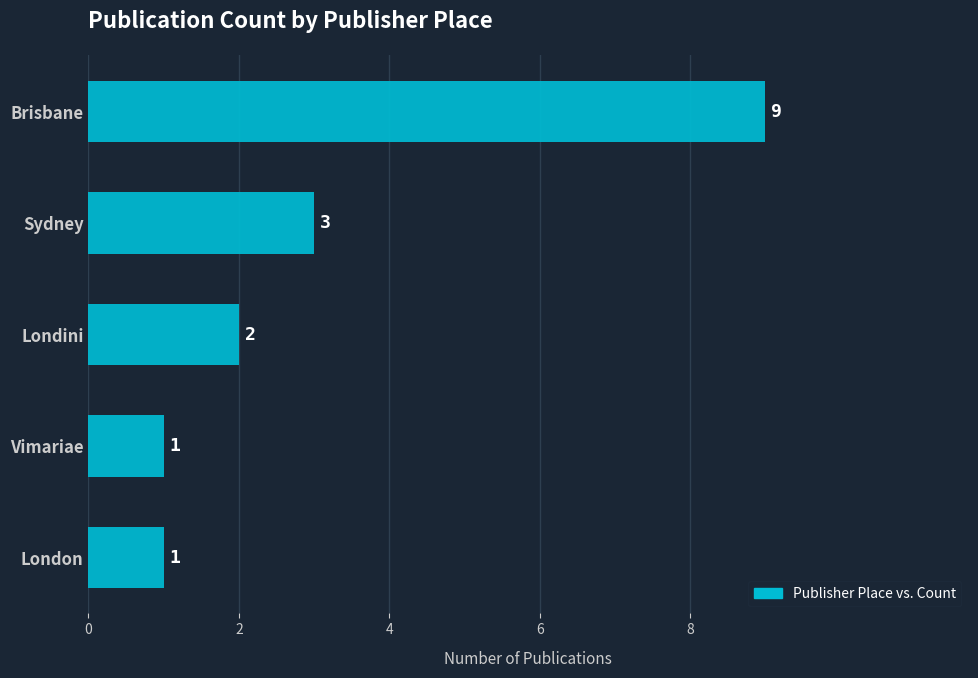

What is the average value?

3